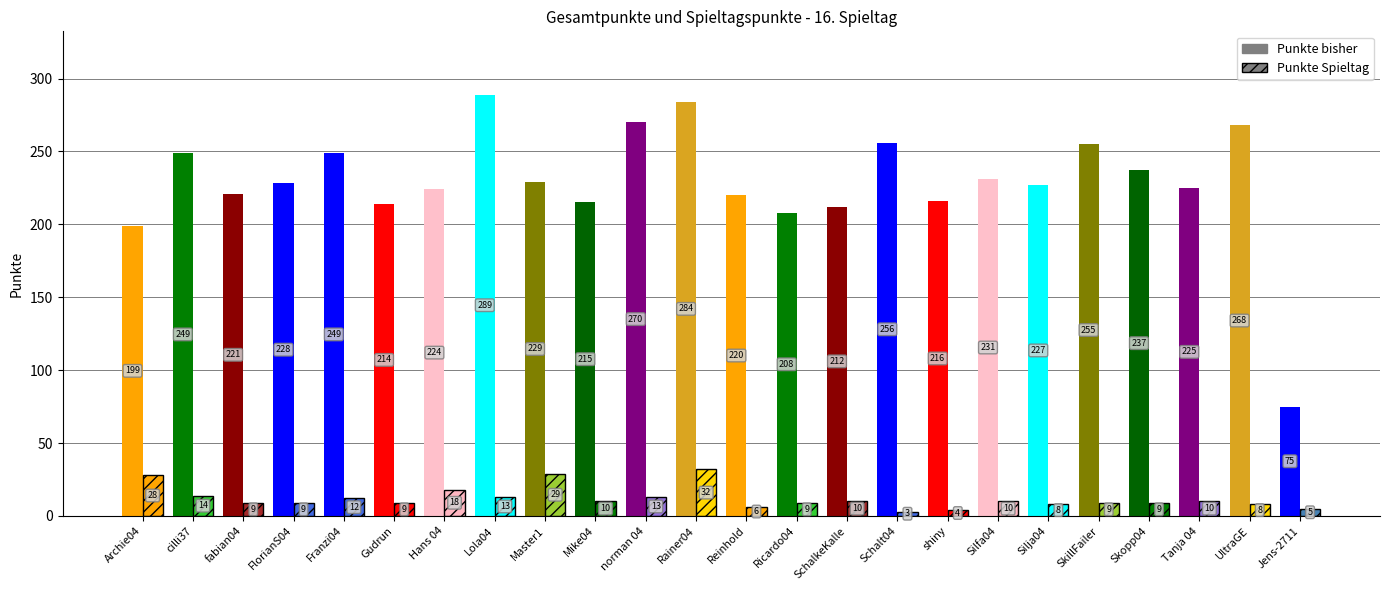

Rank the series at Master1 from highest to lowest value.

Punkte bisher, Punkte Spieltag